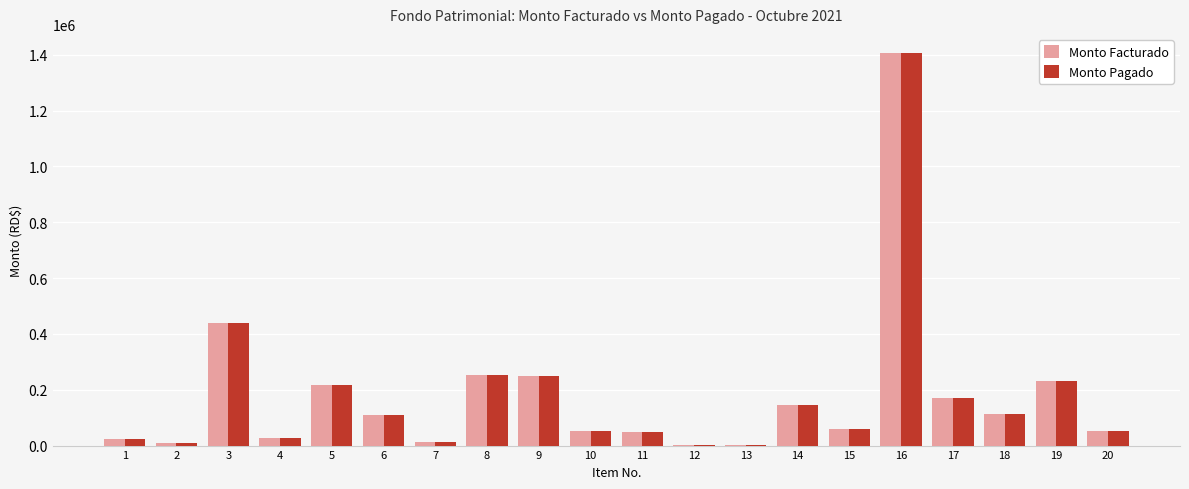

The value of Monto Facturado at 19 is 230100.0. True or false?

True